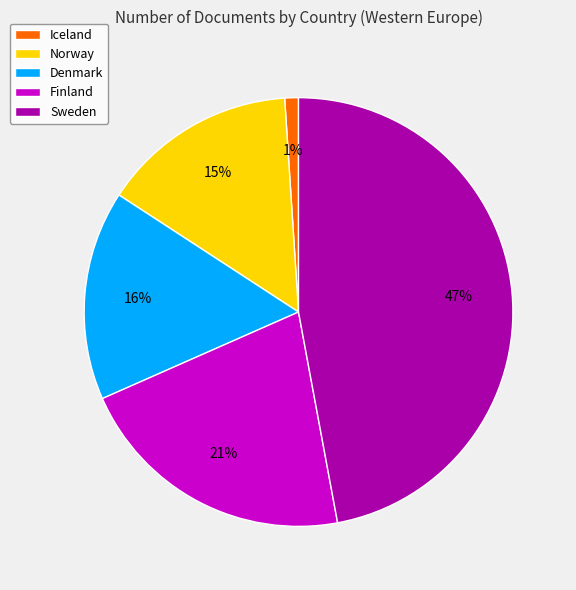

Rank the categories by value from highest to lowest.

Sweden, Finland, Denmark, Norway, Iceland